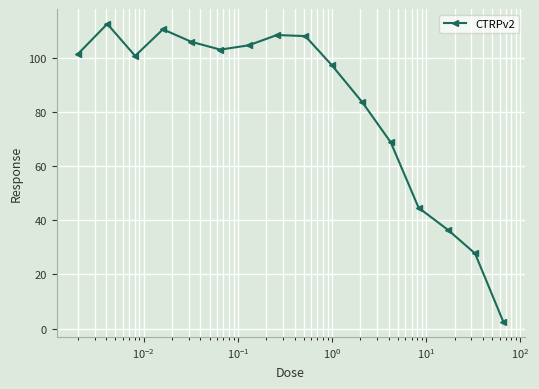

What is the sum of all values?

1315.8